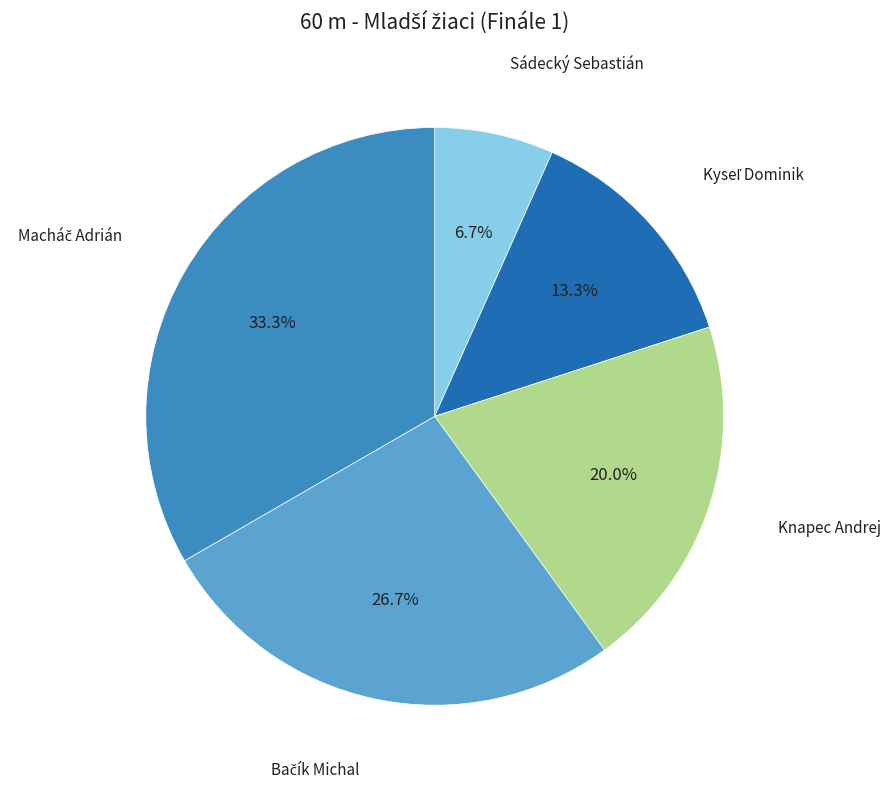

Does any single category account for the majority?

No